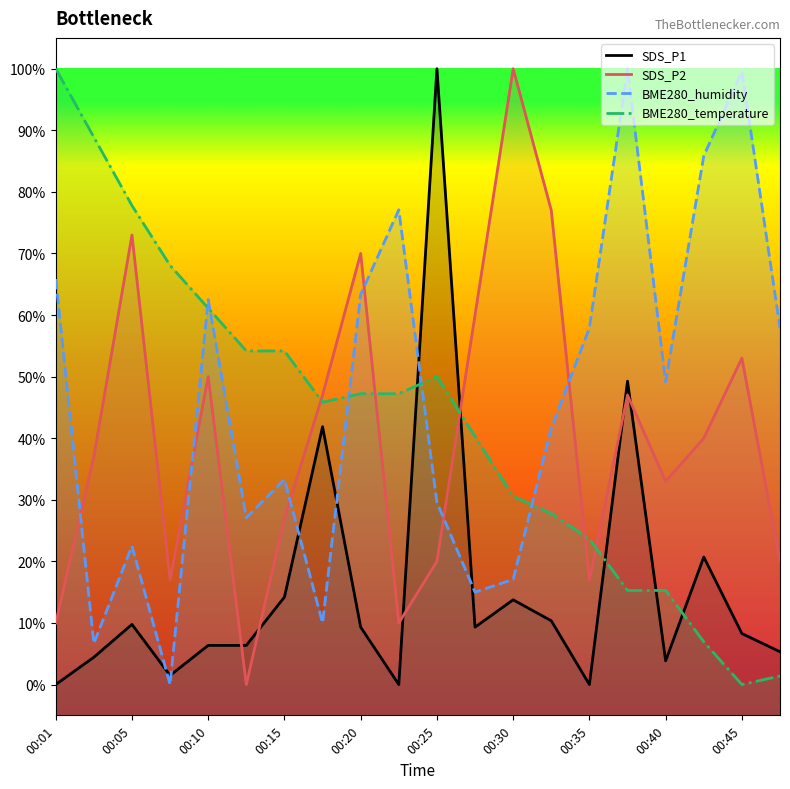

Rank the series at 17 from lowest to highest value.

BME280_temperature, SDS_P1, SDS_P2, BME280_humidity